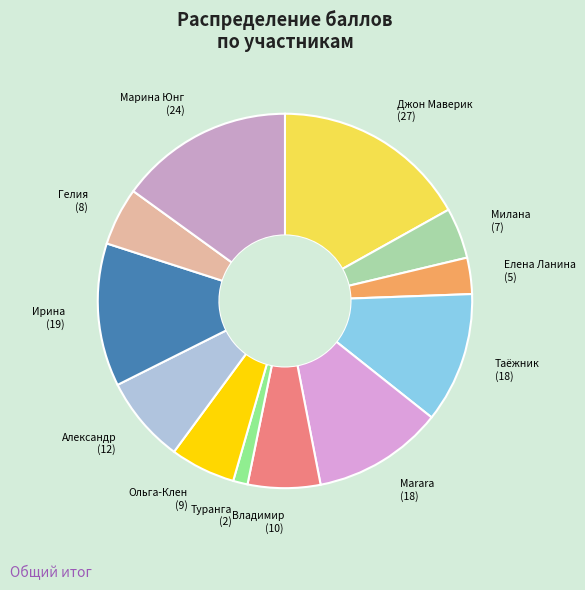

To the nearest percent, what is the average slice percentage?

8%